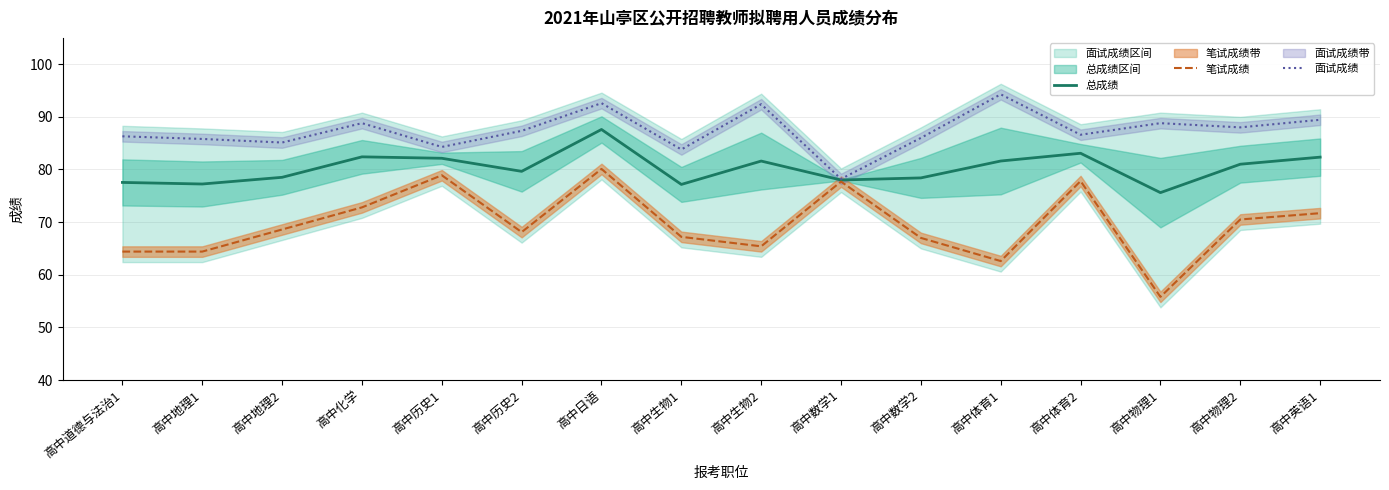

What are all the series names shown in the legend?

总成绩, 笔试成绩, 面试成绩